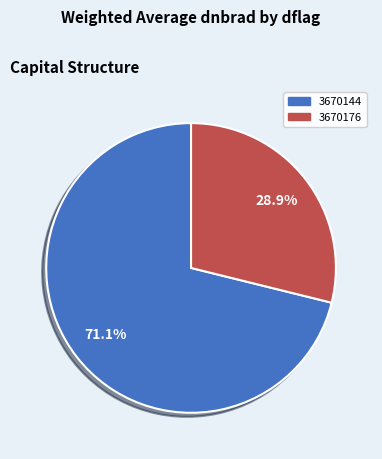

How much of the chart is everything except 3670144?

28.9%